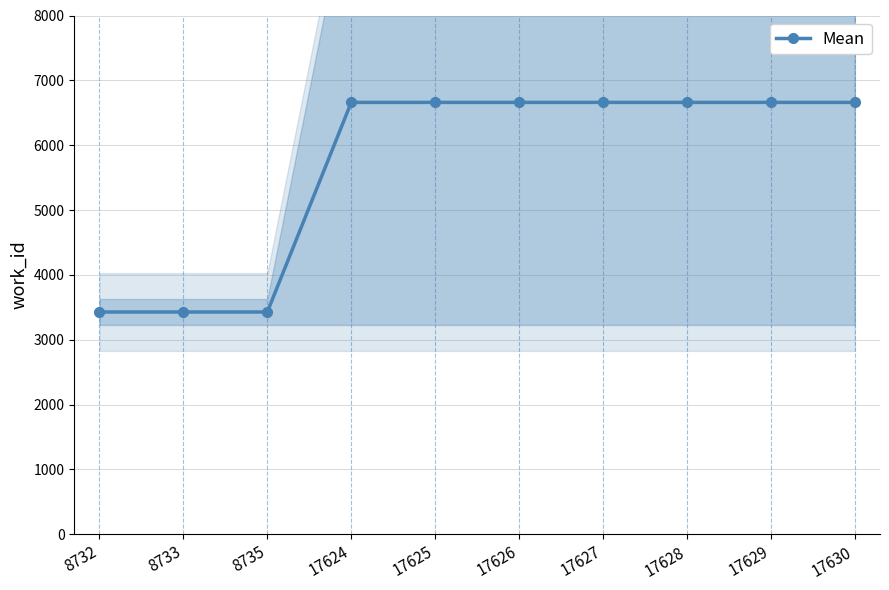

What is the value of the 6th point from the left?

6660